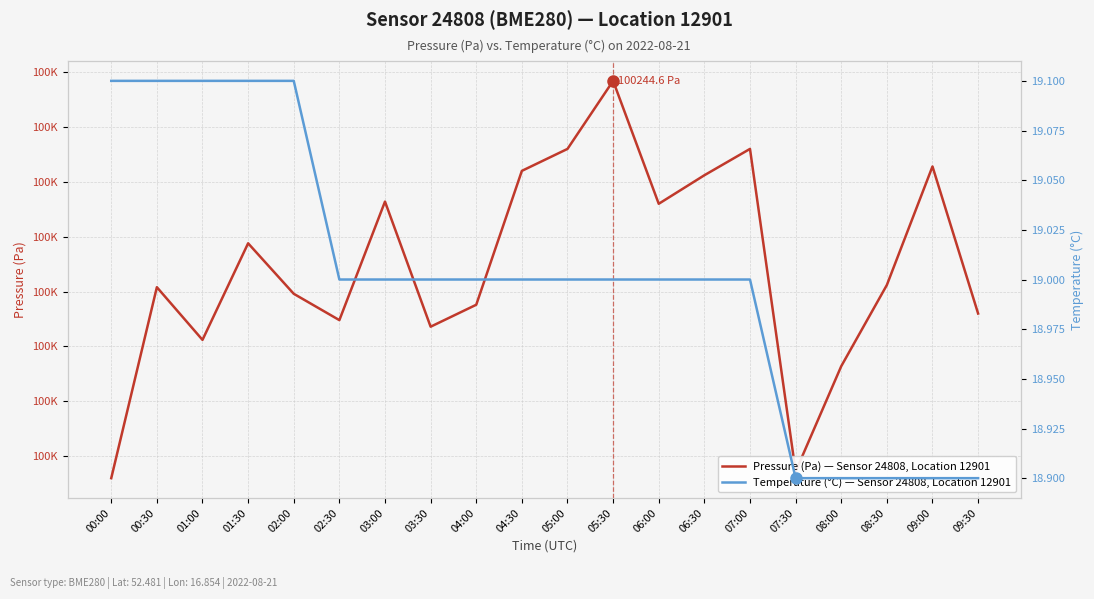

Which has a higher value, 06:00 or 01:30?

06:00